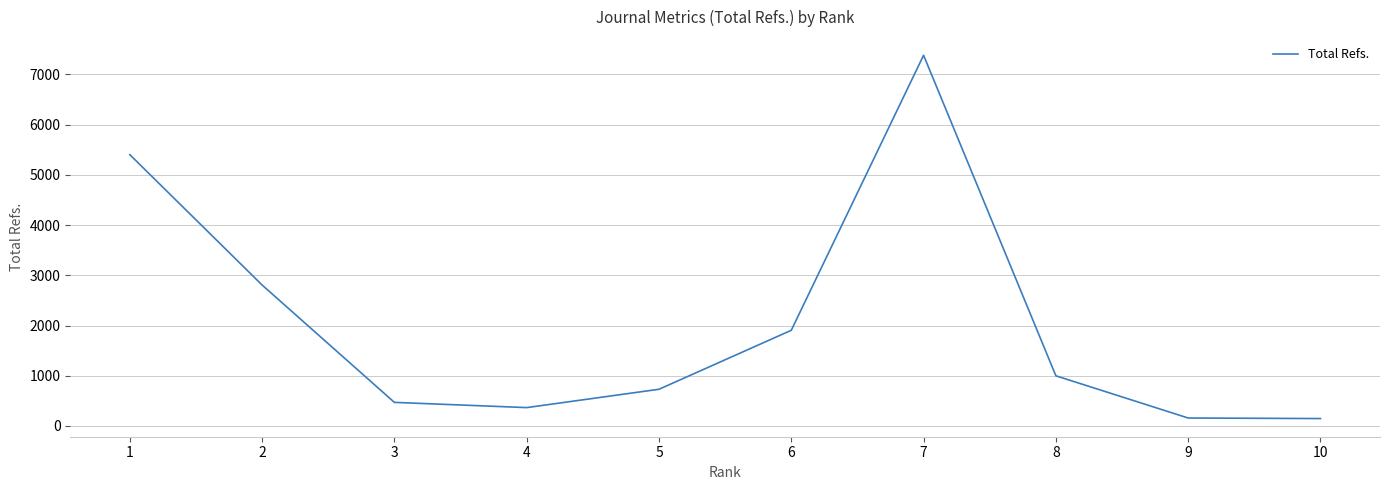

Approximately how many times larger is the value at 7 compared to 6?

3.9